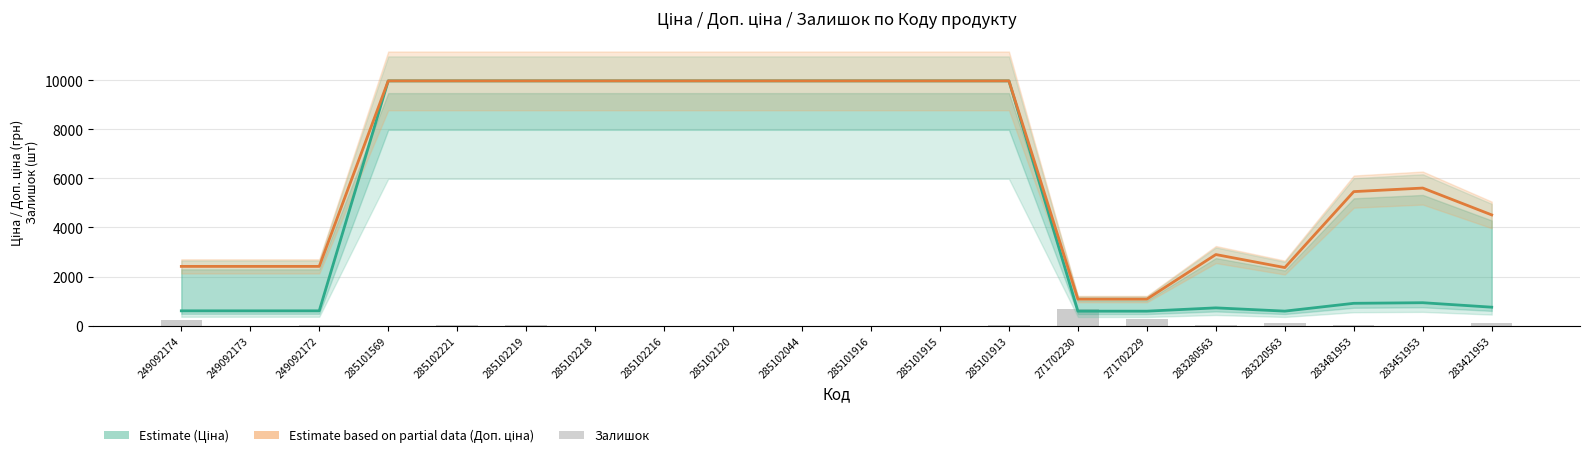

Count the number of data series in this chart.

3